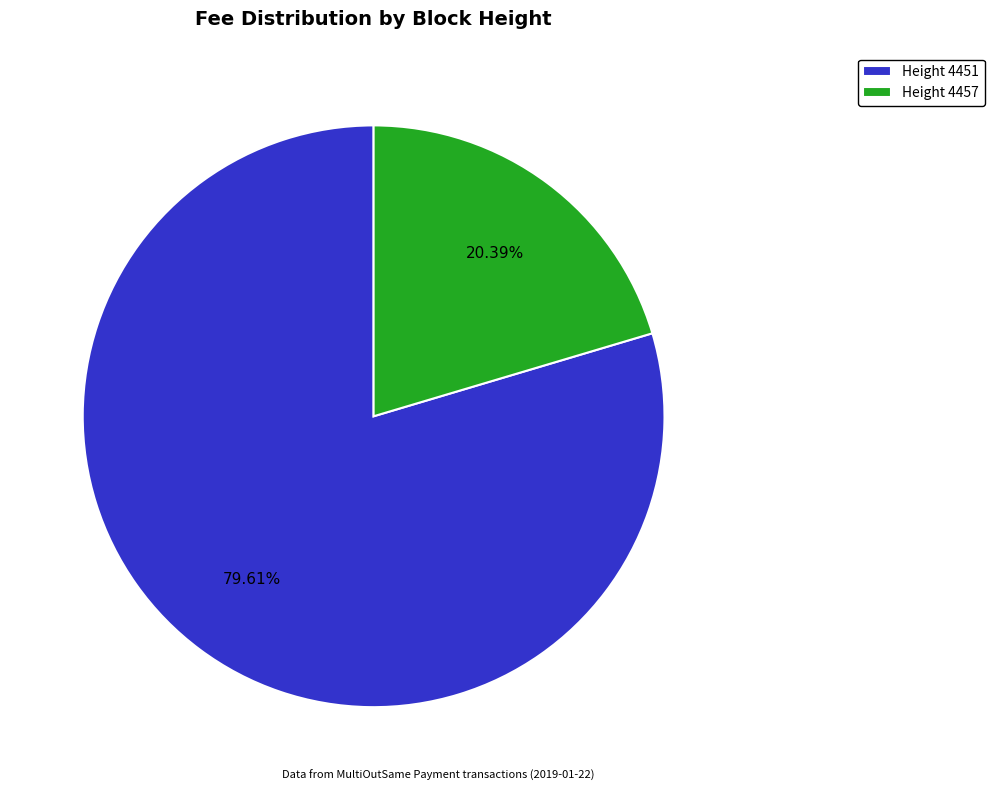

How many slices are in this pie chart?

2